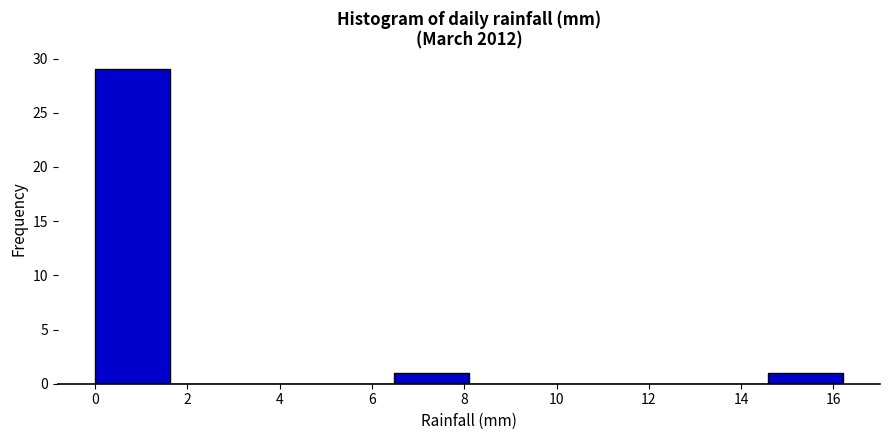

Over which range of the x-axis is the bar tallest?

0.00 to 1.62